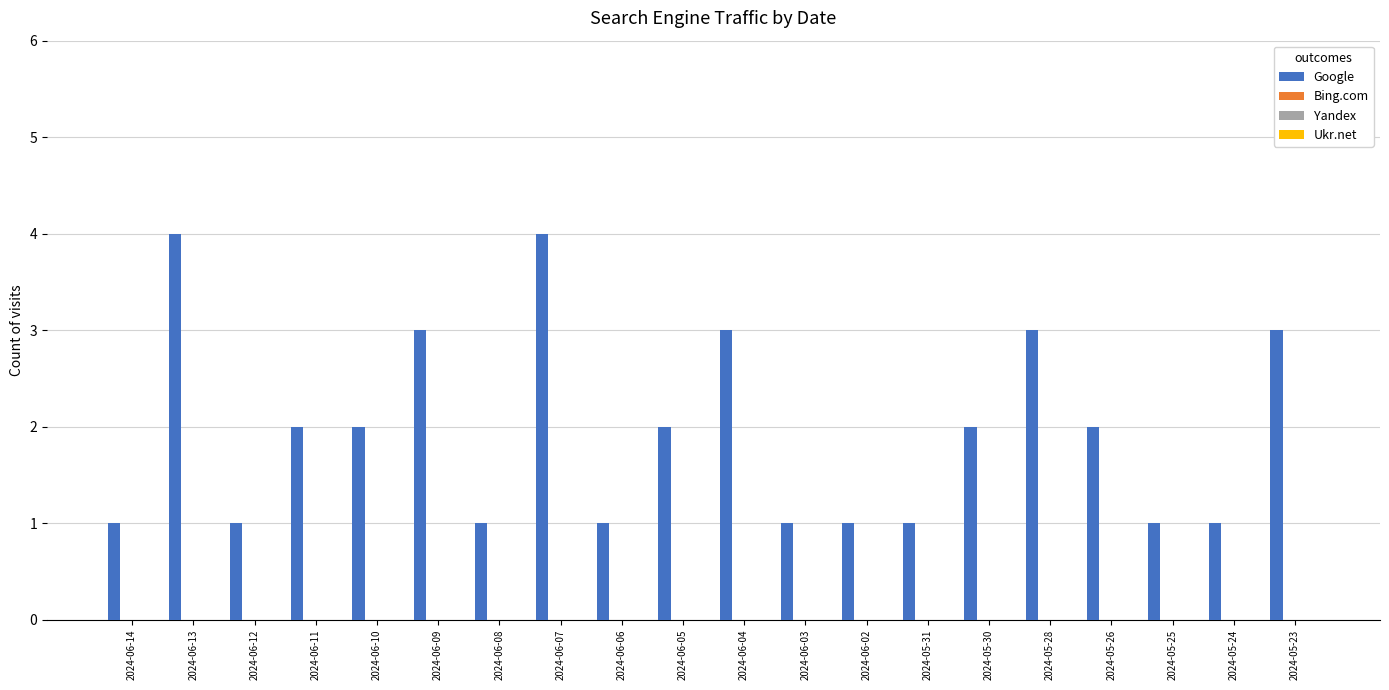

Reading left to right, list all the values displayed in this chart.

1	4	1	2	2	3	1	4	1	2	3	1	1	1	2	3	2	1	1	3